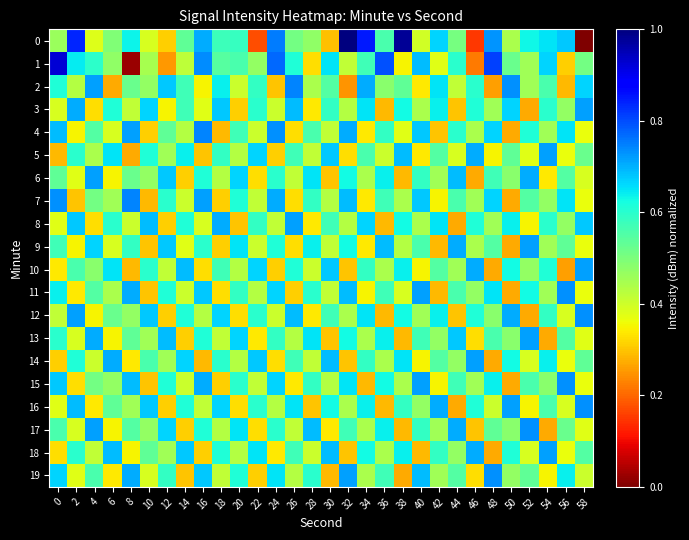

What is the total value across all series at 54?

10.5